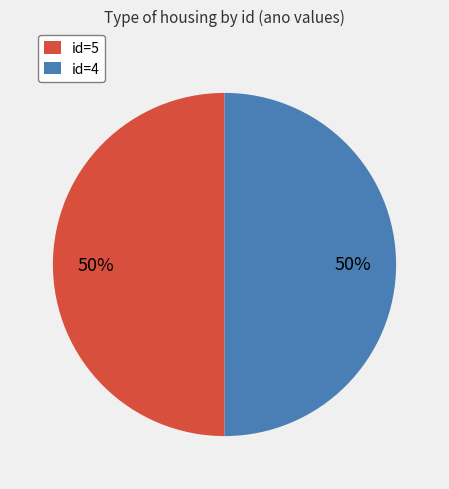

To the nearest percent, what is the average slice percentage?

50%